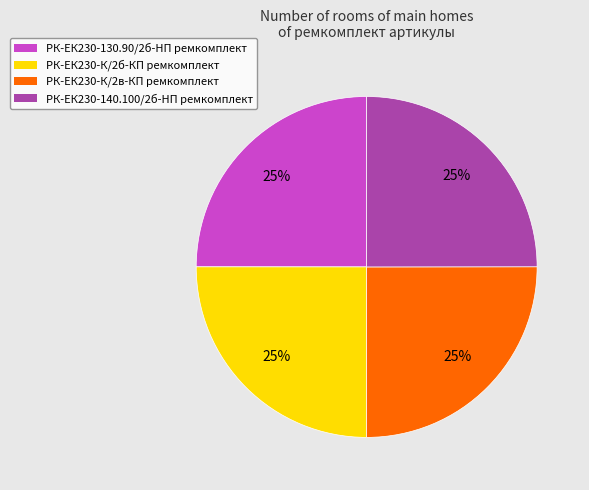

Is РК-ЕК230-К/2в-КП ремкомплект the majority of the pie?

No